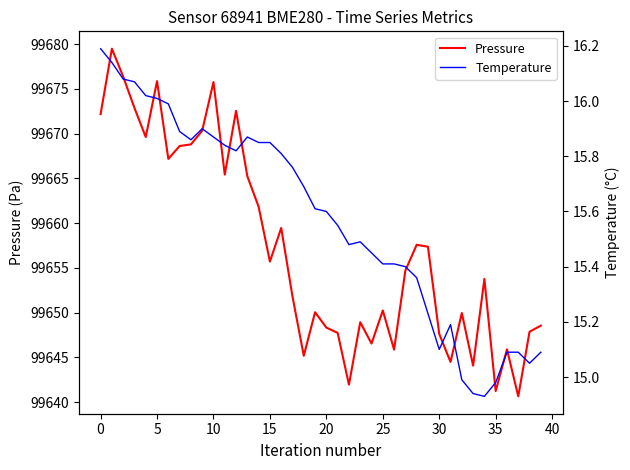

Which series has the widest spread of values?

Pressure